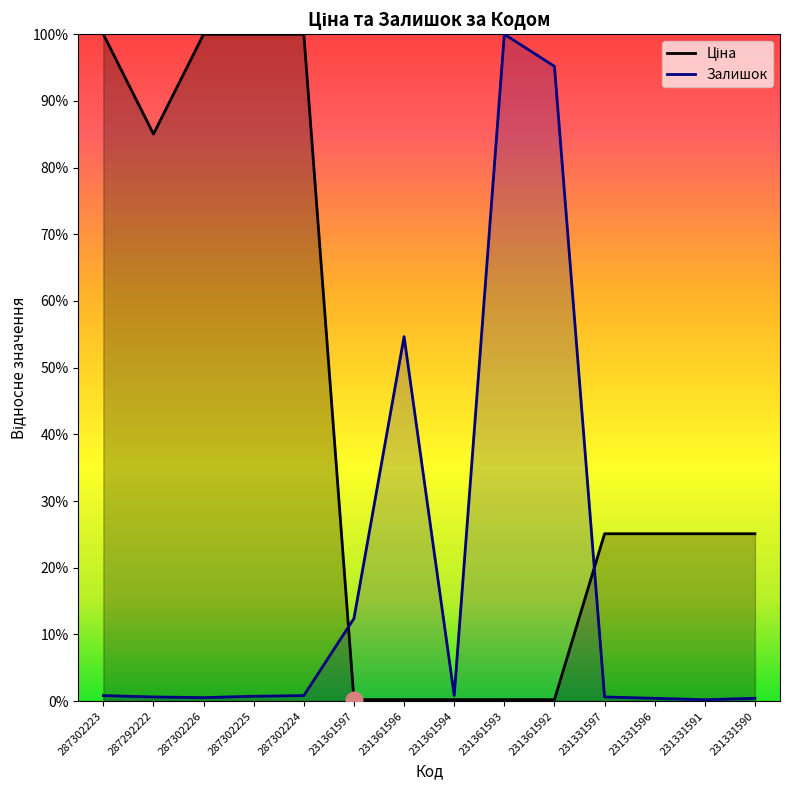

Which category has the highest value across all series?

287302223